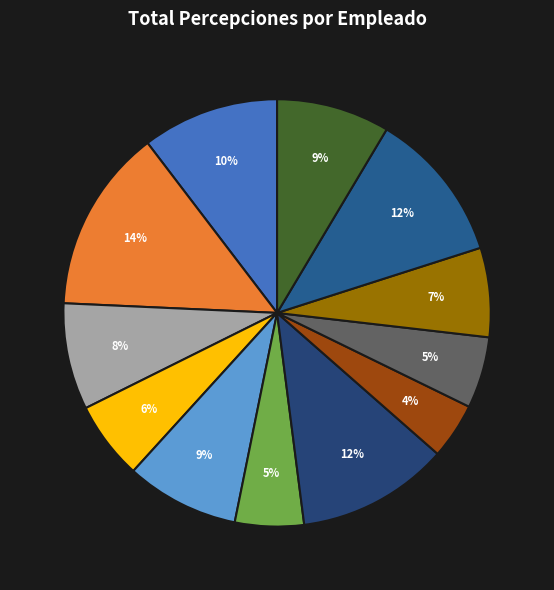

Count the number of slices in the pie.

12